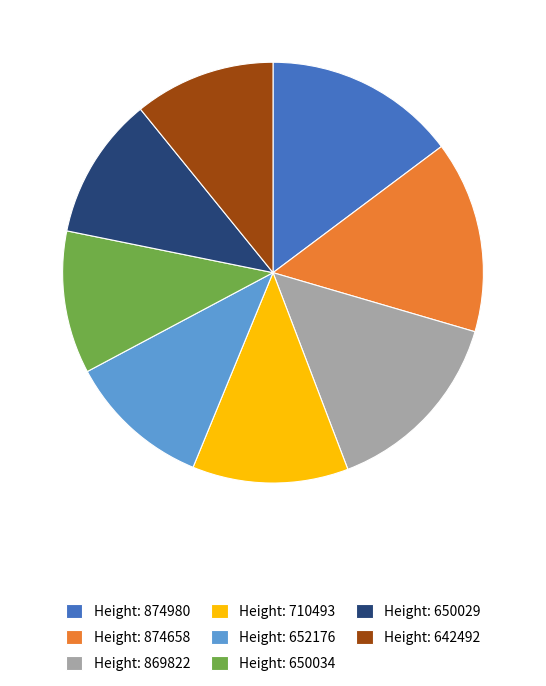

Does any single category account for the majority?

No